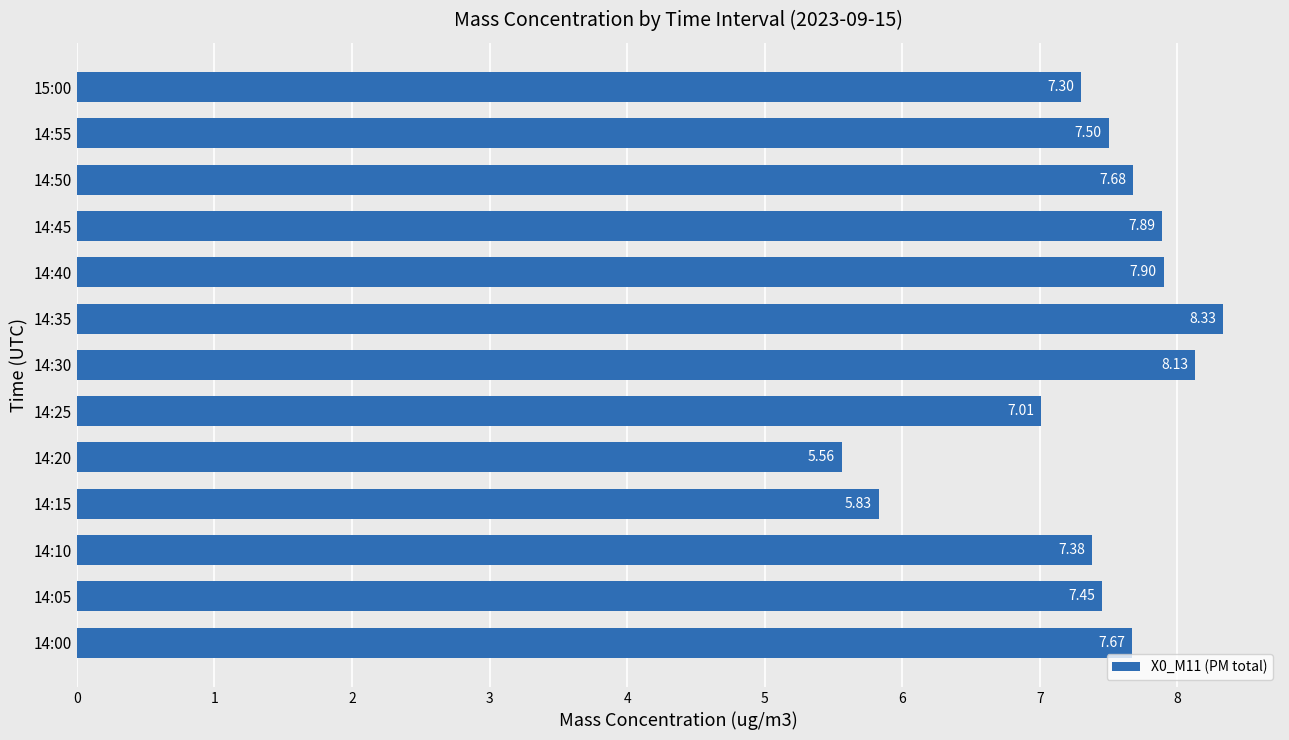

What is the difference between the maximum and second lowest values?

2.5